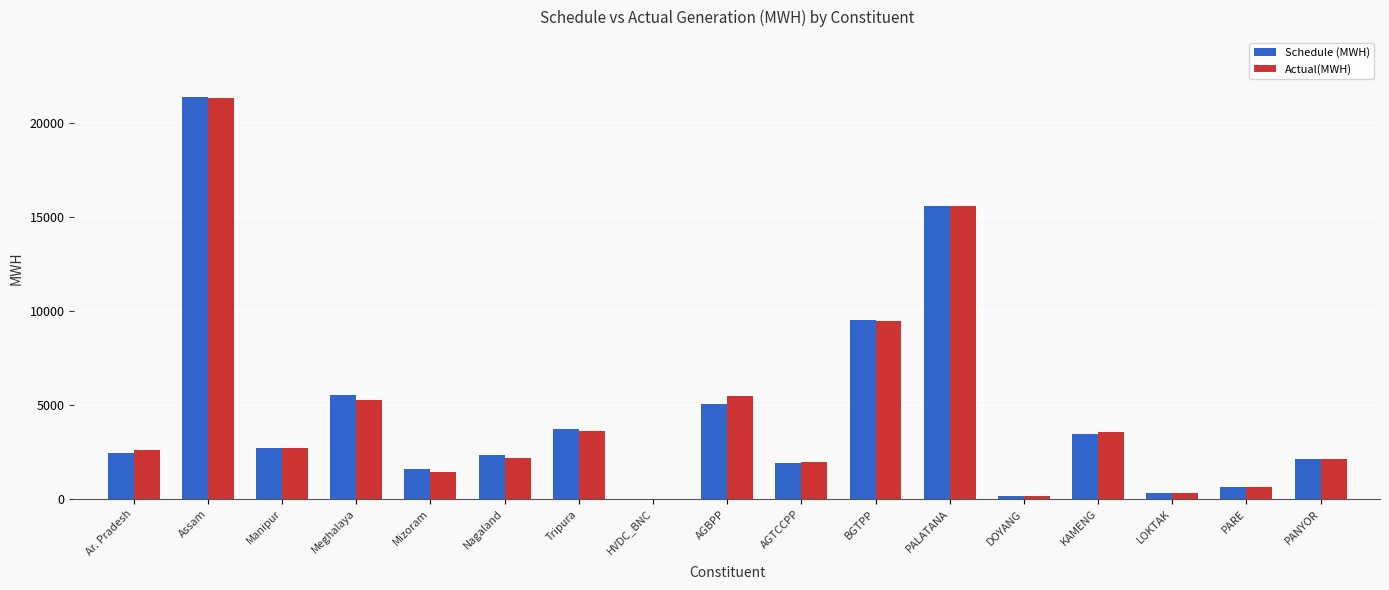

At which label is Schedule (MWH) closest to 10690?

BGTPP